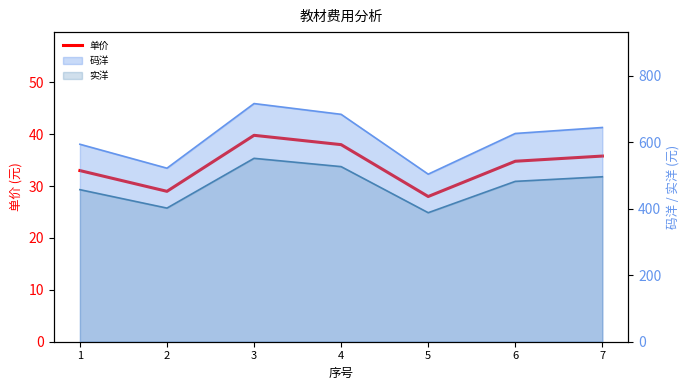

How many lines are shown in the chart?

1